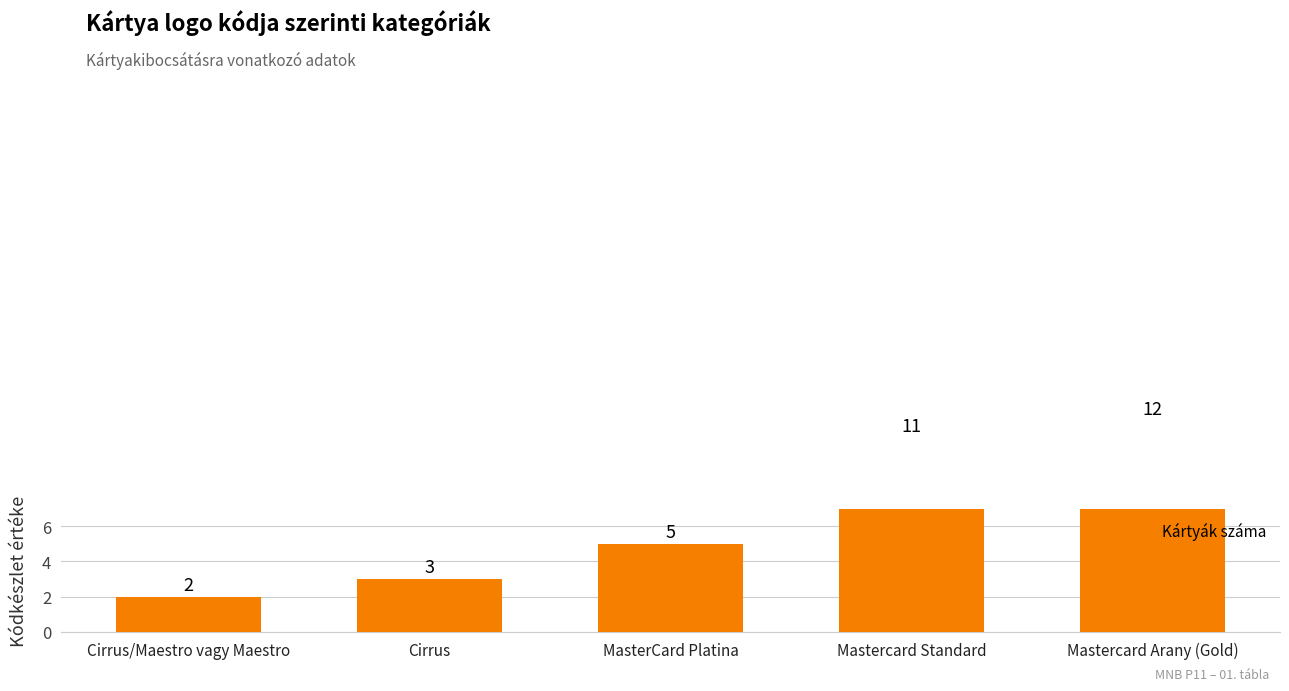

What is the maximum value shown in the chart?

12